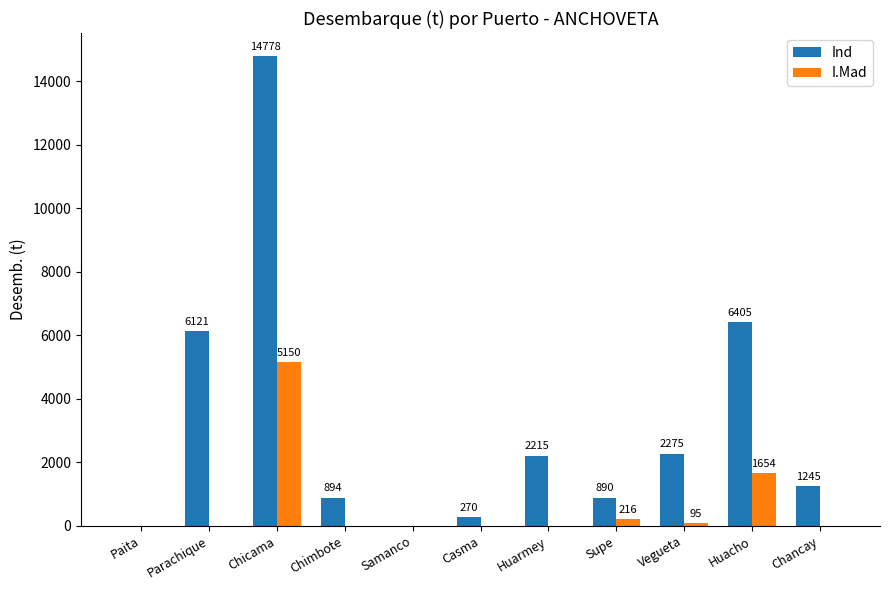

Which category has the highest value across all series?

Chicama